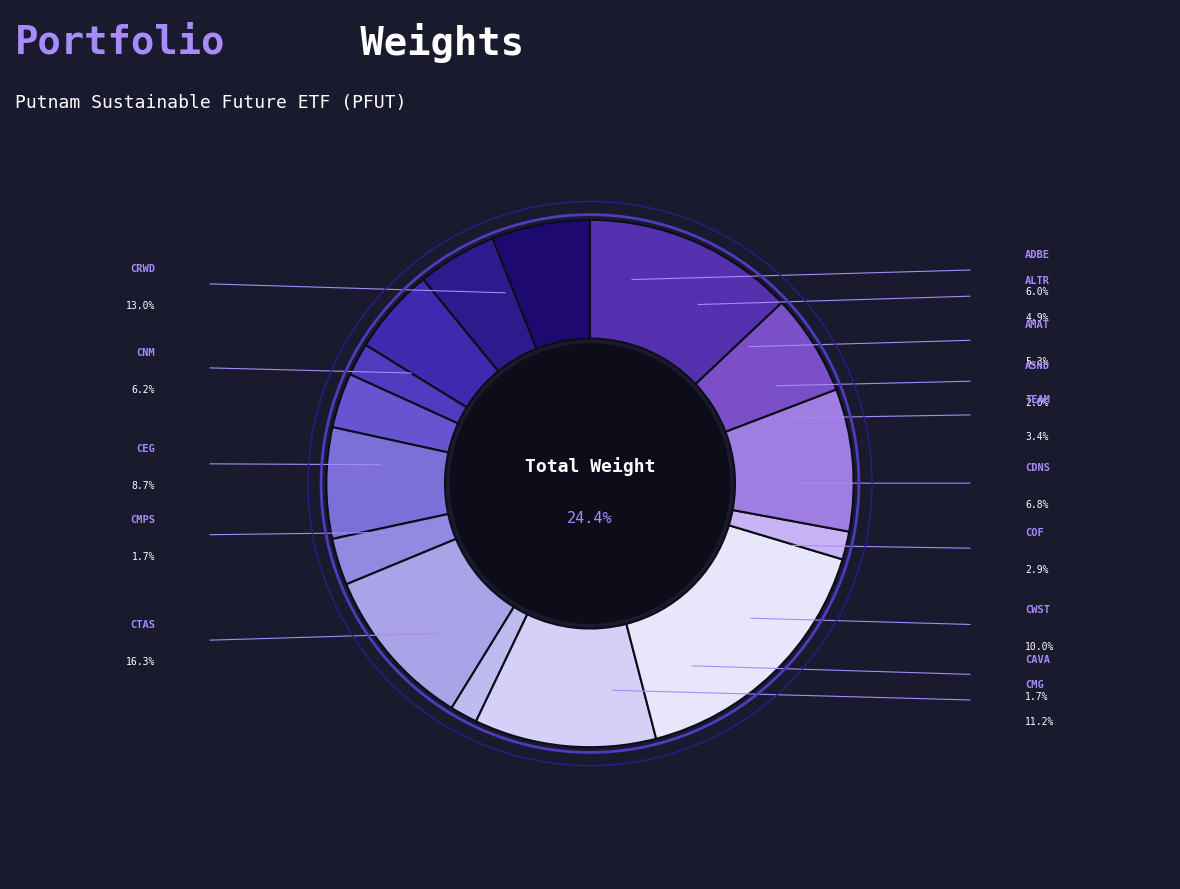

How many slices are in this pie chart?

15